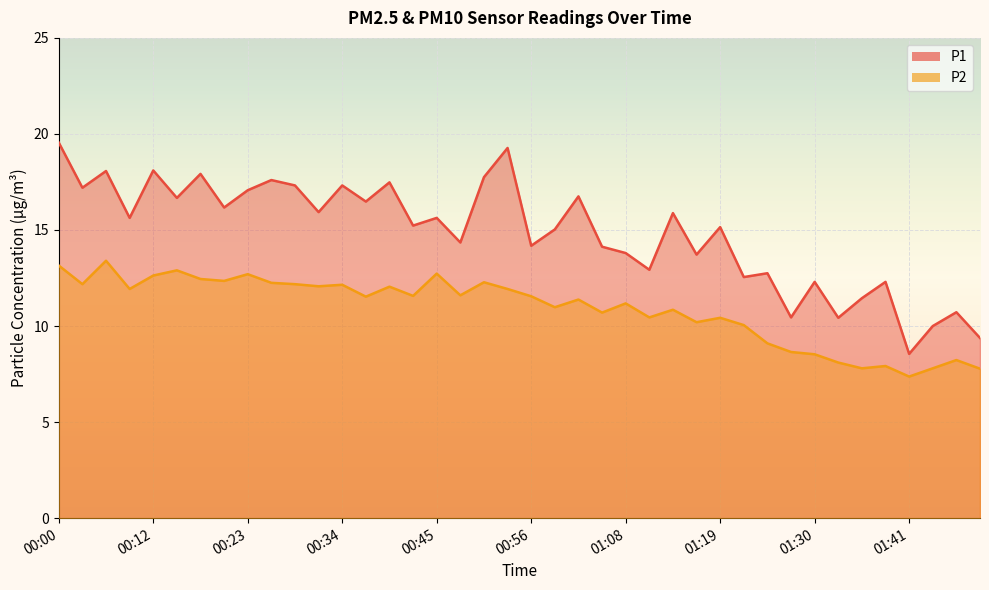

Reading left to right, transcribe all the data shown in this chart.

P1: 19.6	17.2	18.1	15.6	18.1	16.7	17.9	16.2	17.1	17.6	17.3	15.9	17.3	16.5	17.5	15.2	15.6	14.3	17.8	19.3	14.2	15.0	16.8	14.1	13.8	12.9	15.9	13.7	15.2	12.6	12.8	10.4	12.3	10.4	11.4	12.3	8.6	10.0	10.7	9.4
P2: 13.2	12.2	13.4	11.9	12.6	12.9	12.4	12.3	12.7	12.2	12.2	12.1	12.2	11.5	12.1	11.6	12.7	11.6	12.3	11.9	11.6	11.0	11.4	10.7	11.2	10.4	10.8	10.2	10.4	10.1	9.1	8.7	8.5	8.1	7.8	7.9	7.4	7.8	8.2	7.8